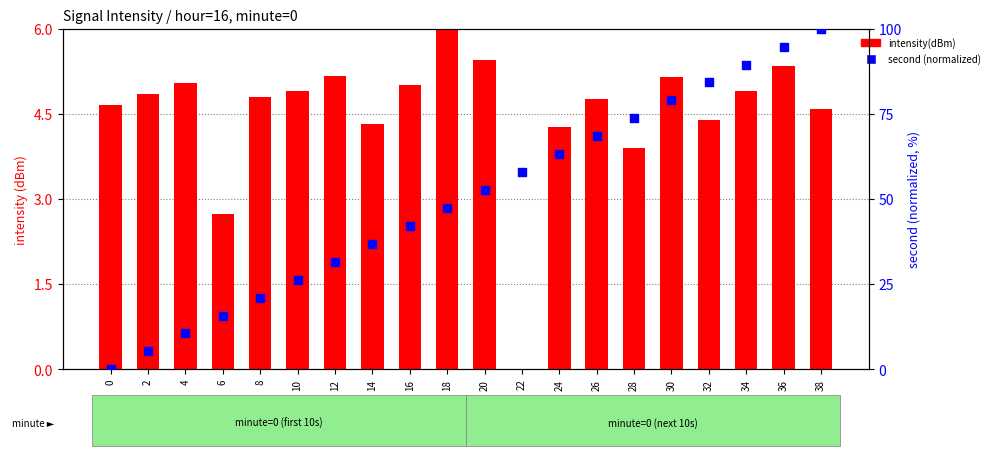

What are all the series names shown in the legend?

intensity(dBm), second (normalized)